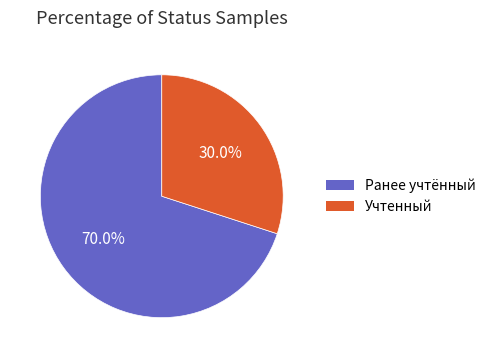

Which slice is the largest?

Ранее учтённый